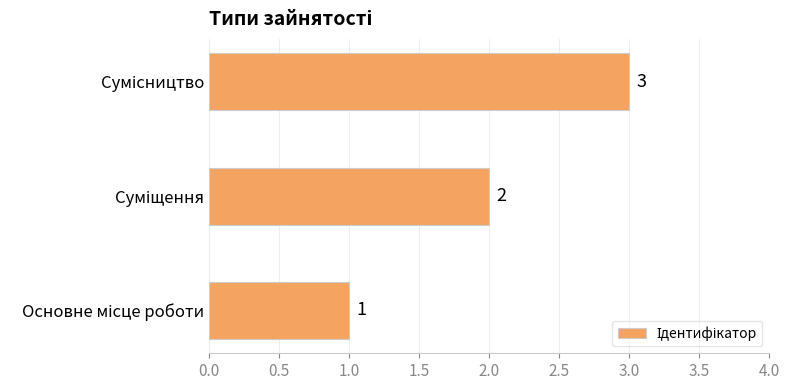

Count the values in the range 1 to 3.

3